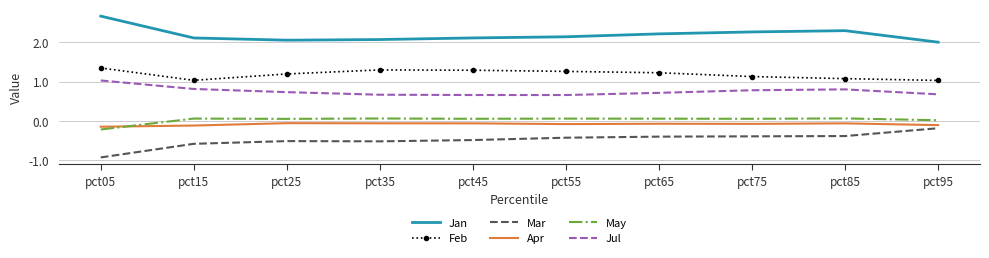

Which series has the largest total across all categories?

Jan